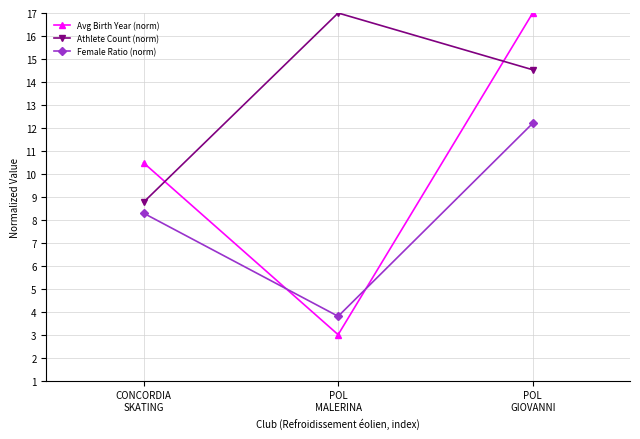

Reading right to left, what are all the values shown in this chart?

Avg Birth Year (norm): POL
GIOVANNI=17.0	POL
MALERINA=3.0	CONCORDIA
SKATING=10.5
Athlete Count (norm): POL
GIOVANNI=14.5	POL
MALERINA=17.0	CONCORDIA
SKATING=8.8
Female Ratio (norm): POL
GIOVANNI=12.2	POL
MALERINA=3.8	CONCORDIA
SKATING=8.3